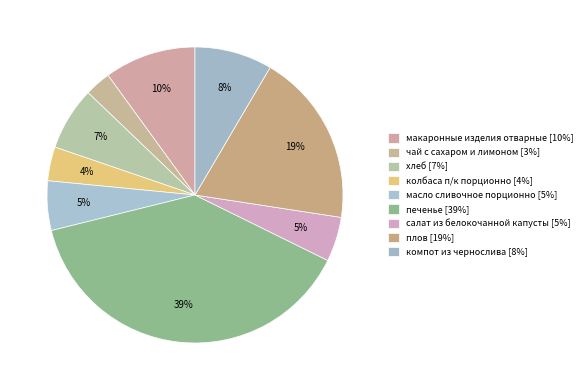

Does any single category account for the majority?

No